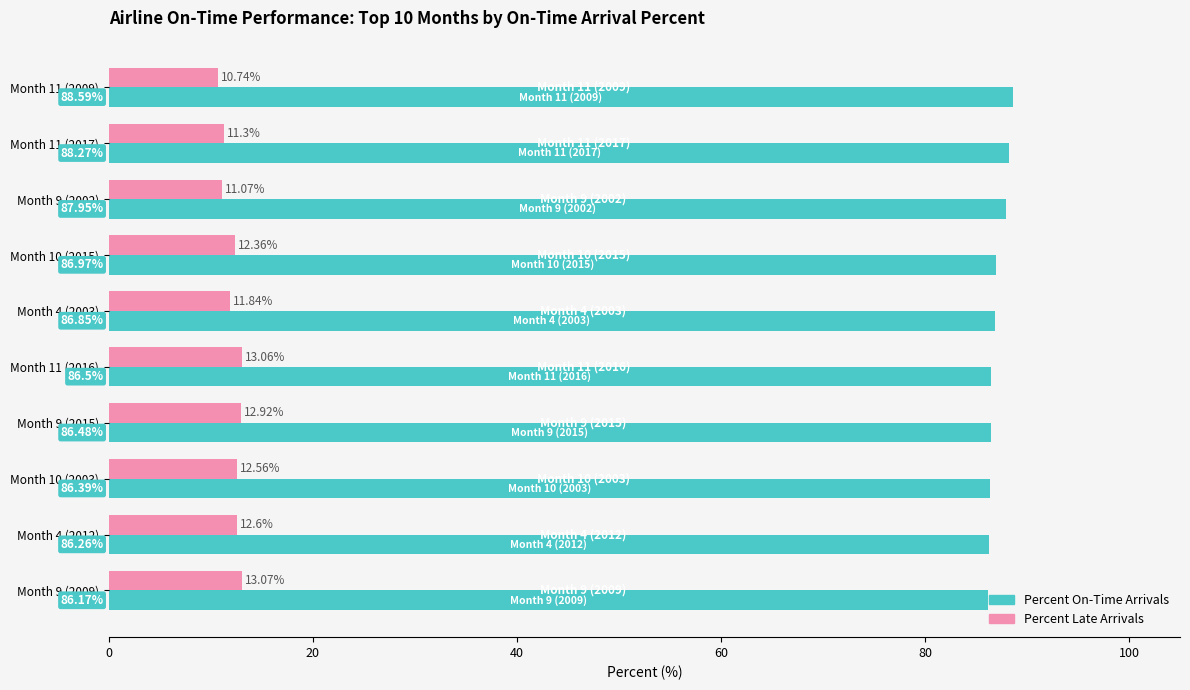

Rank the series by their average value, from lowest to highest.

Percent Late Arrivals, Percent On-Time Arrivals